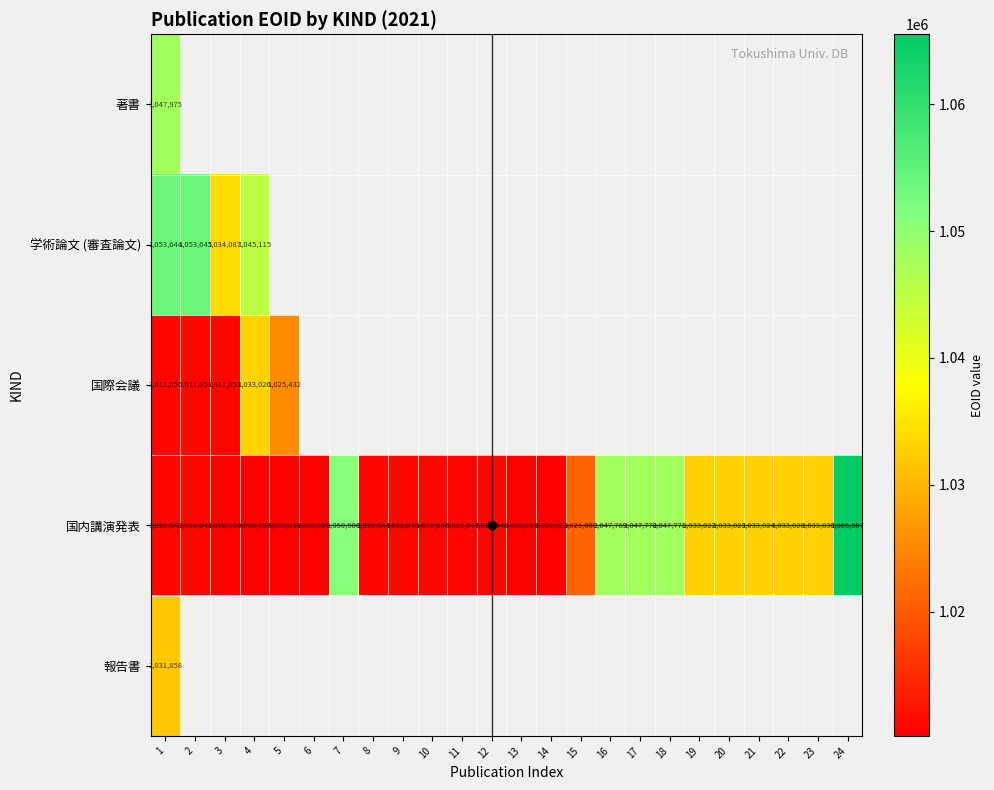

Which category has the highest value across all series?

24